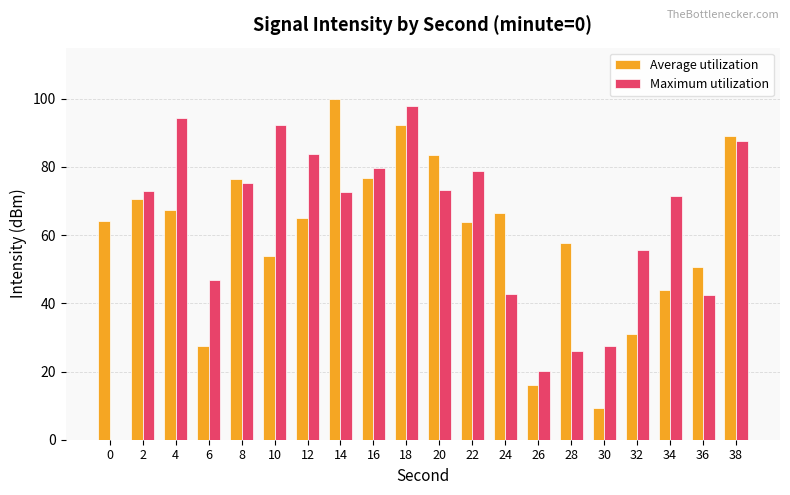

What is the average value of the Maximum utilization series?

62.1